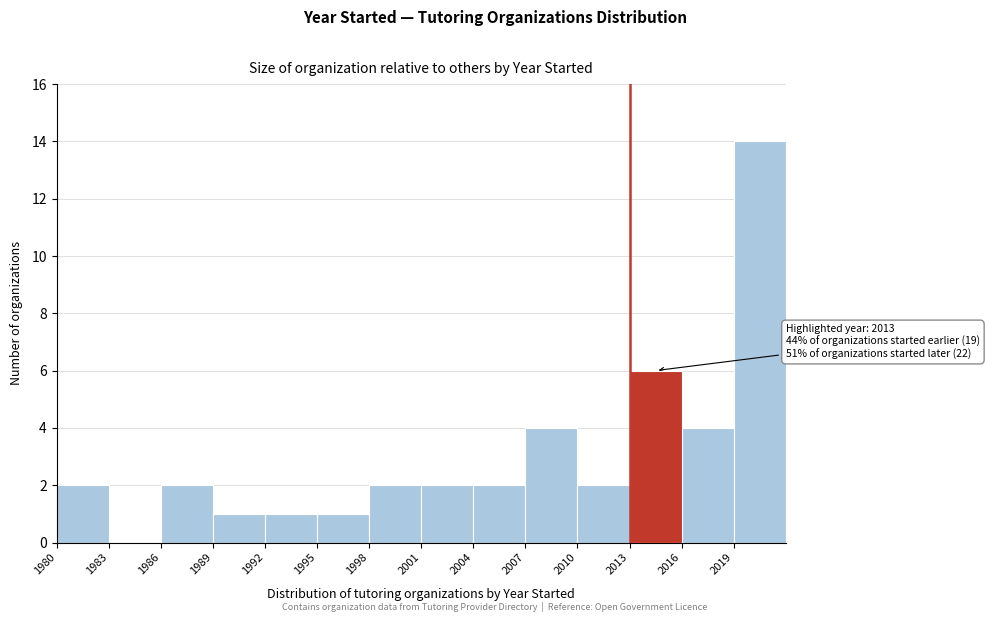

Which range on the x-axis has the tallest bar?

2019 to 2022